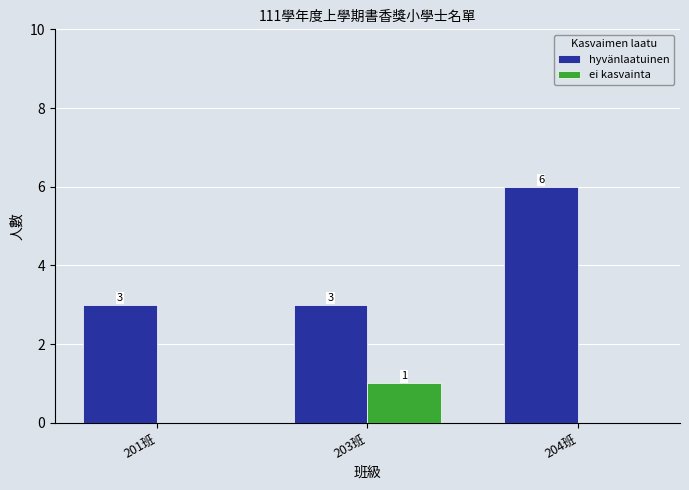

At which category is the sum across all series the highest?

204班